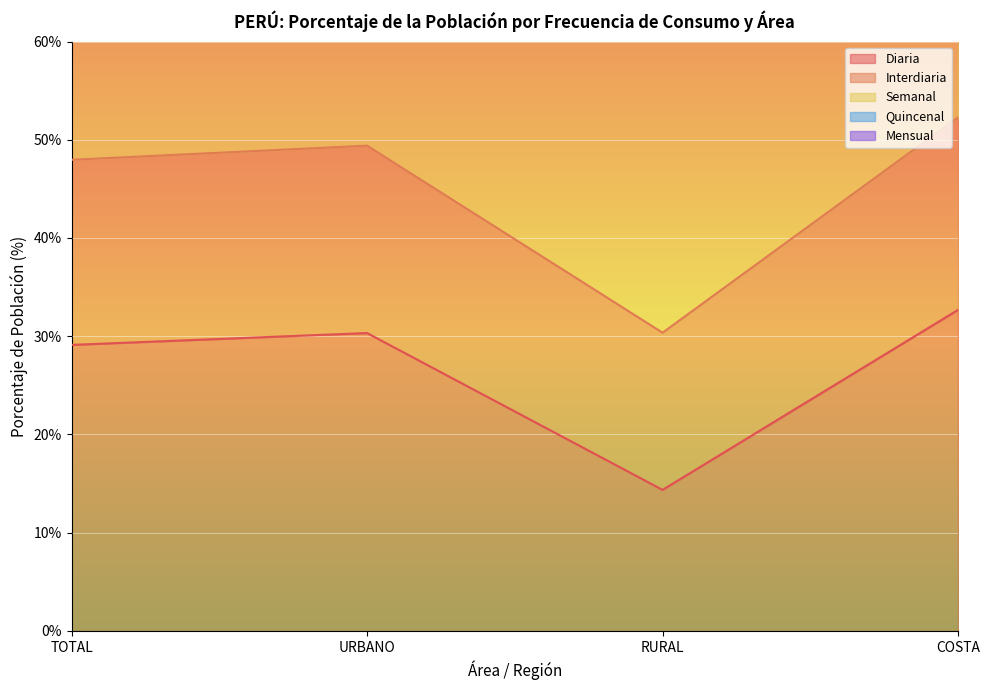

How many categories are shown in the chart?

4